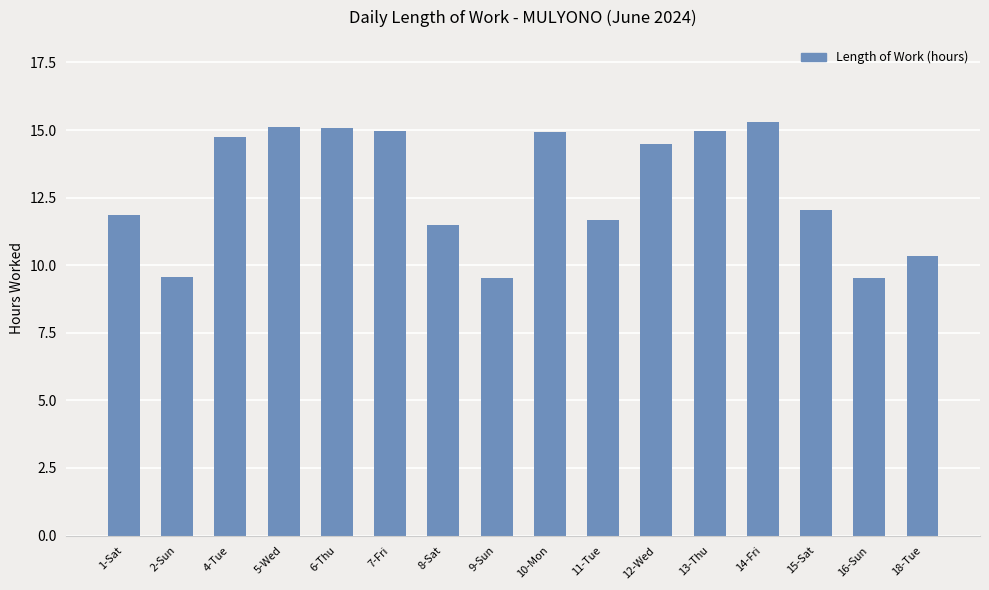

Which category has the highest value across all series?

14-Fri